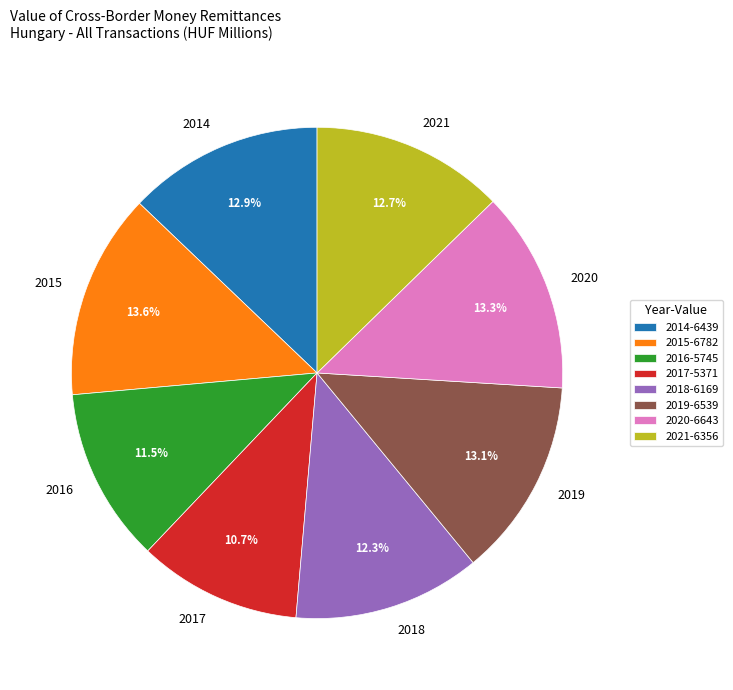

How many slices are in this pie chart?

8